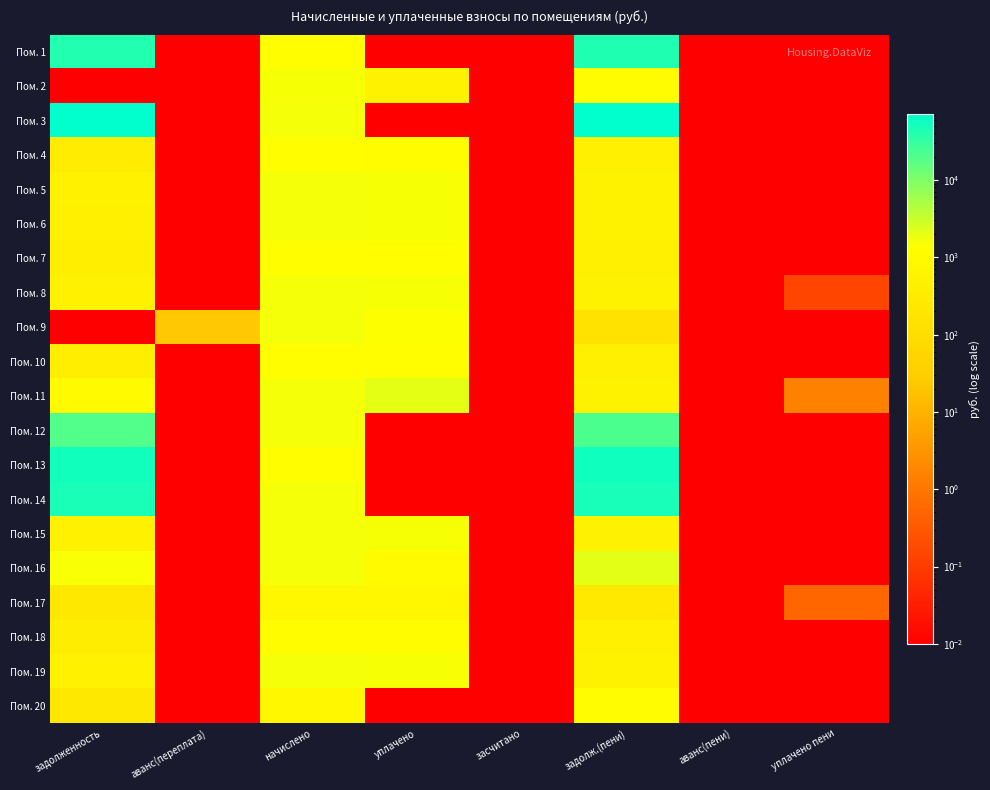

Count the number of categories in the chart.

8